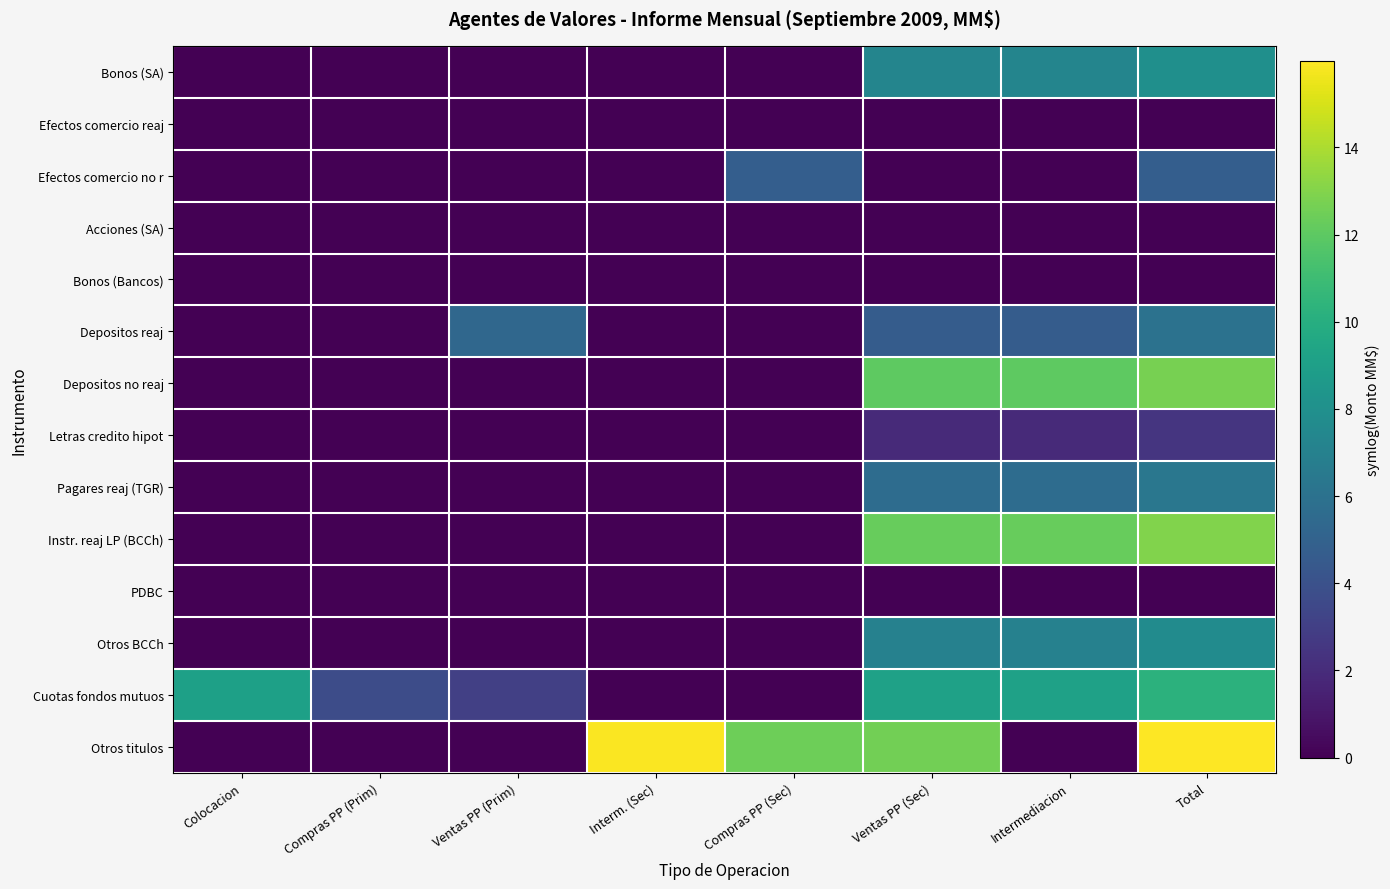

What is the difference between the highest and lowest values at Interm. (Sec)?

15.9